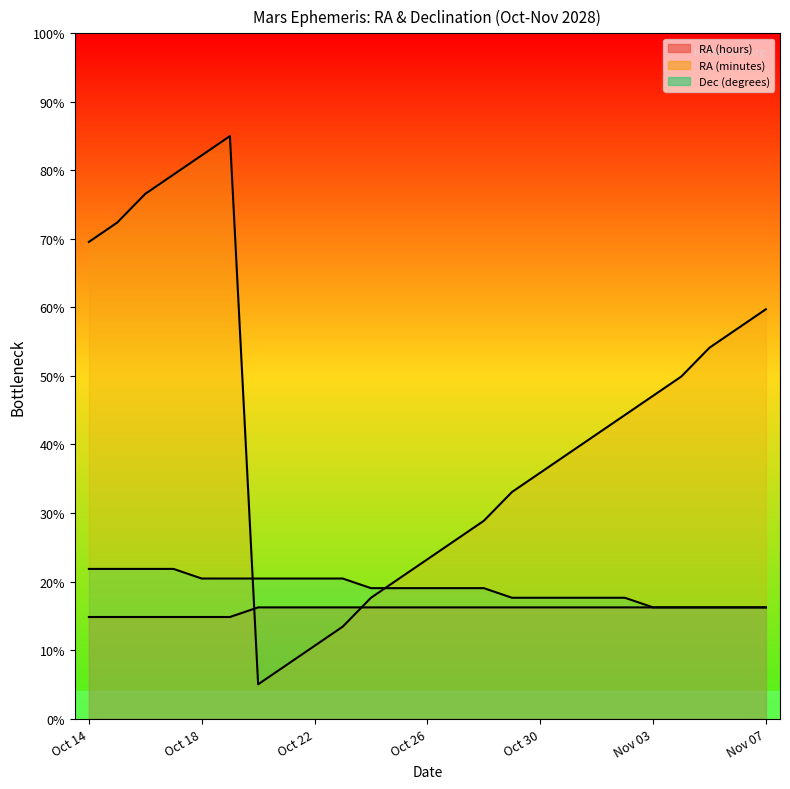

What is the label of the 8th point from the right?

Oct 31